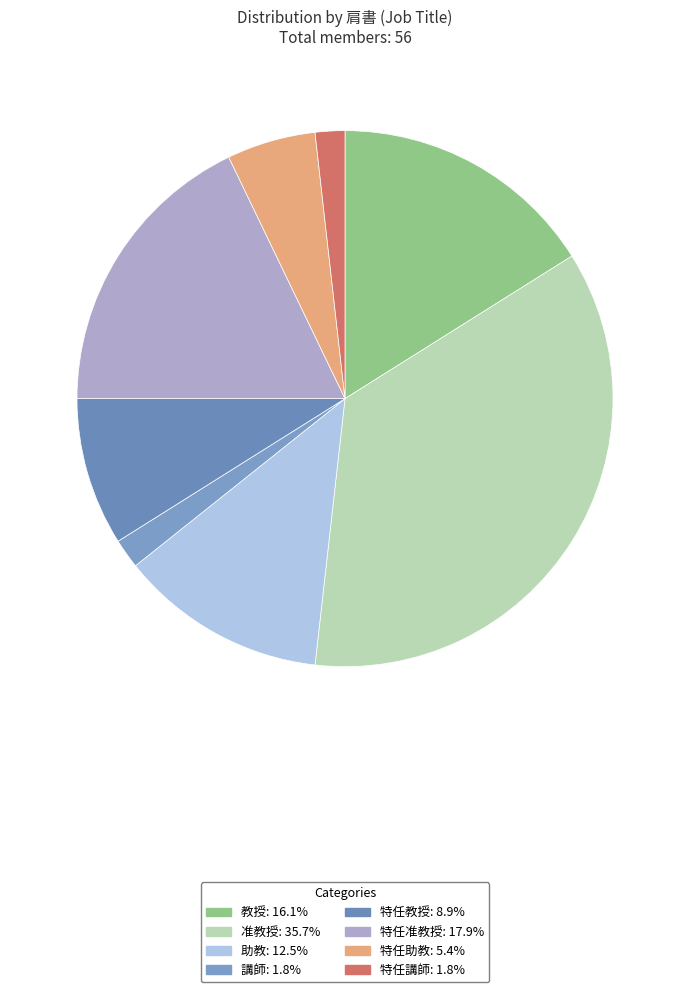

Is it true that 特任助教 is 16% of the pie?

False